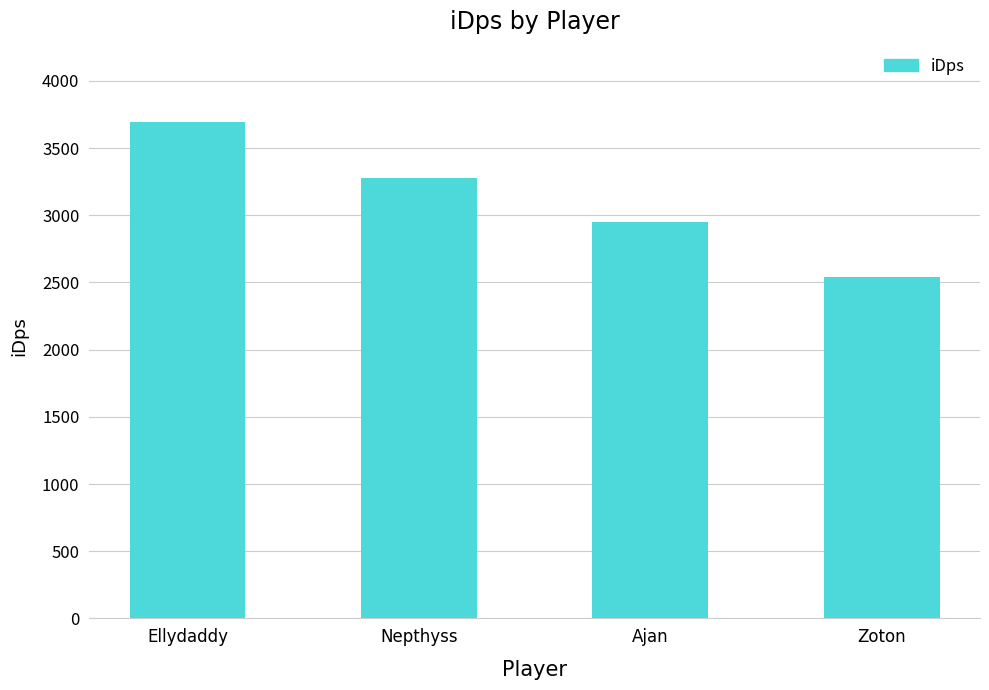

List the labels in order of value, largest first.

Ellydaddy, Nepthyss, Ajan, Zoton